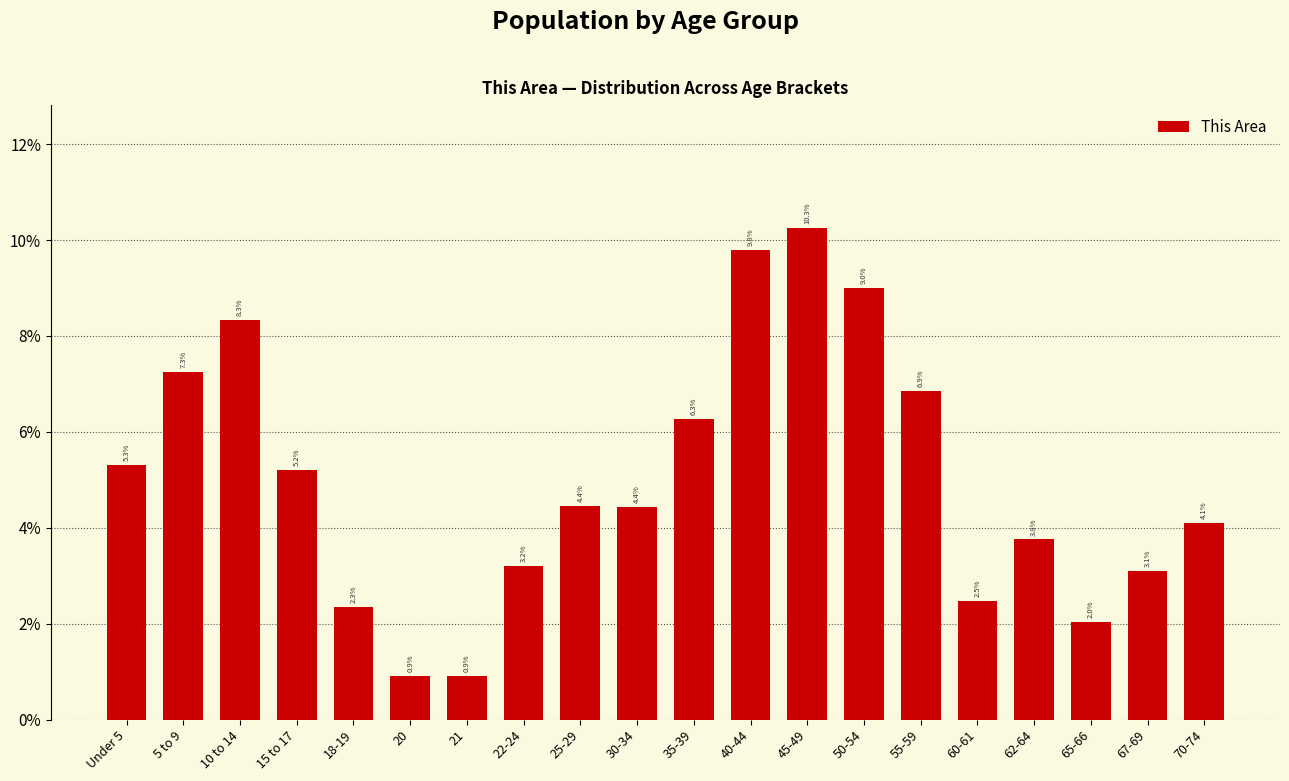

Reading left to right, what are all the values shown in this chart?

Under 5=5.3	5 to 9=7.3	10 to 14=8.3	15 to 17=5.2	18-19=2.3	20=0.9	21=0.9	22-24=3.2	25-29=4.4	30-34=4.4	35-39=6.3	40-44=9.8	45-49=10.3	50-54=9.0	55-59=6.9	60-61=2.5	62-64=3.8	65-66=2.0	67-69=3.1	70-74=4.1